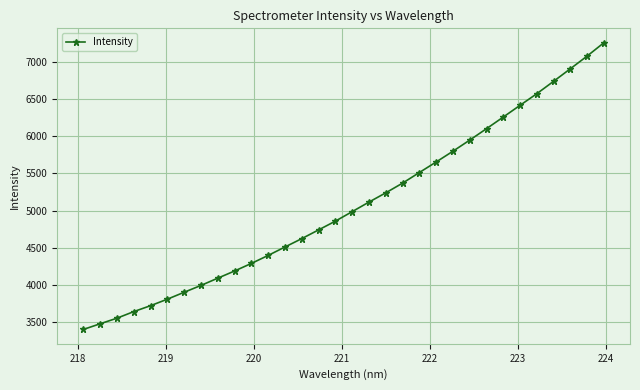

What is the greatest value displayed?

7259.1